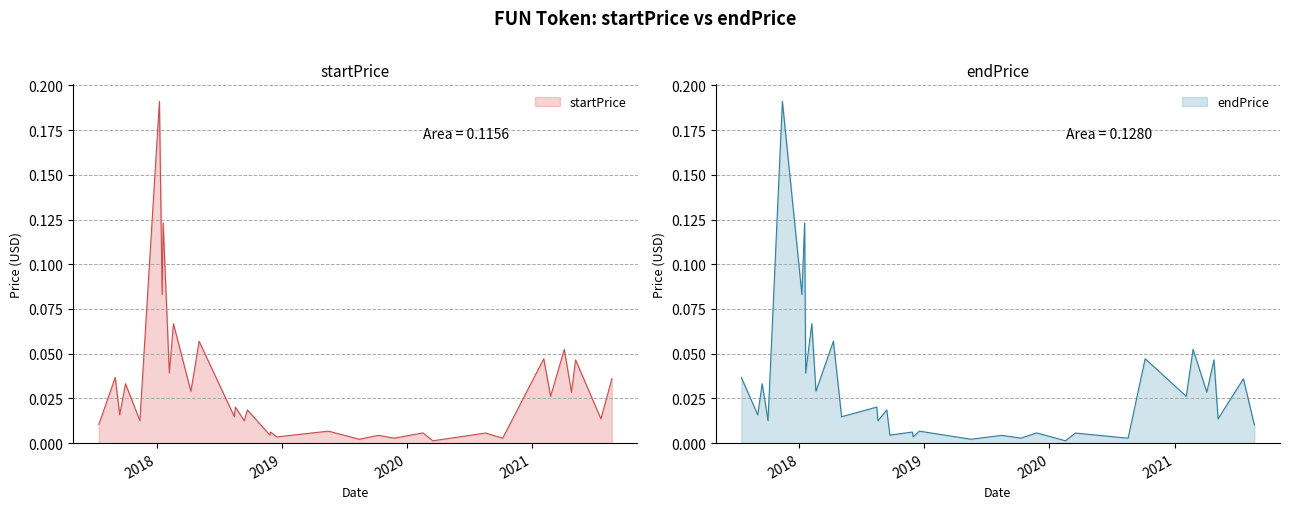

True or false: endPrice and startPrice cross at least once.

True